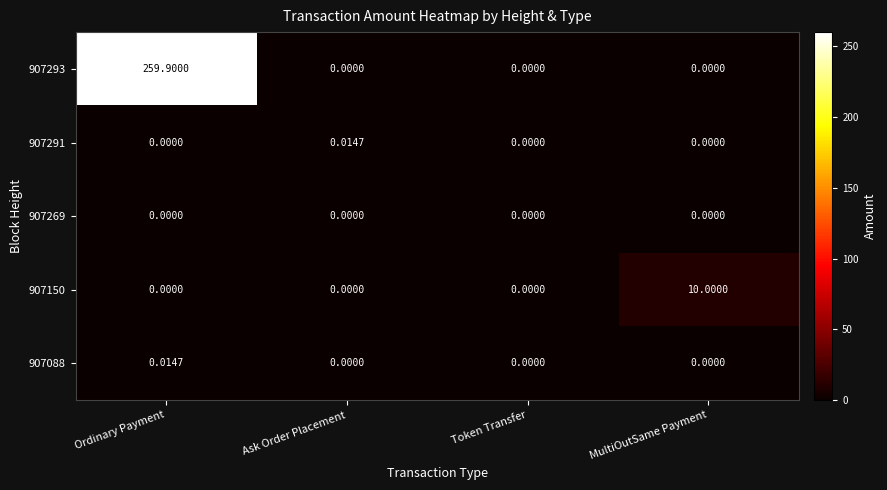

At which category is the sum across all series the highest?

Ordinary Payment